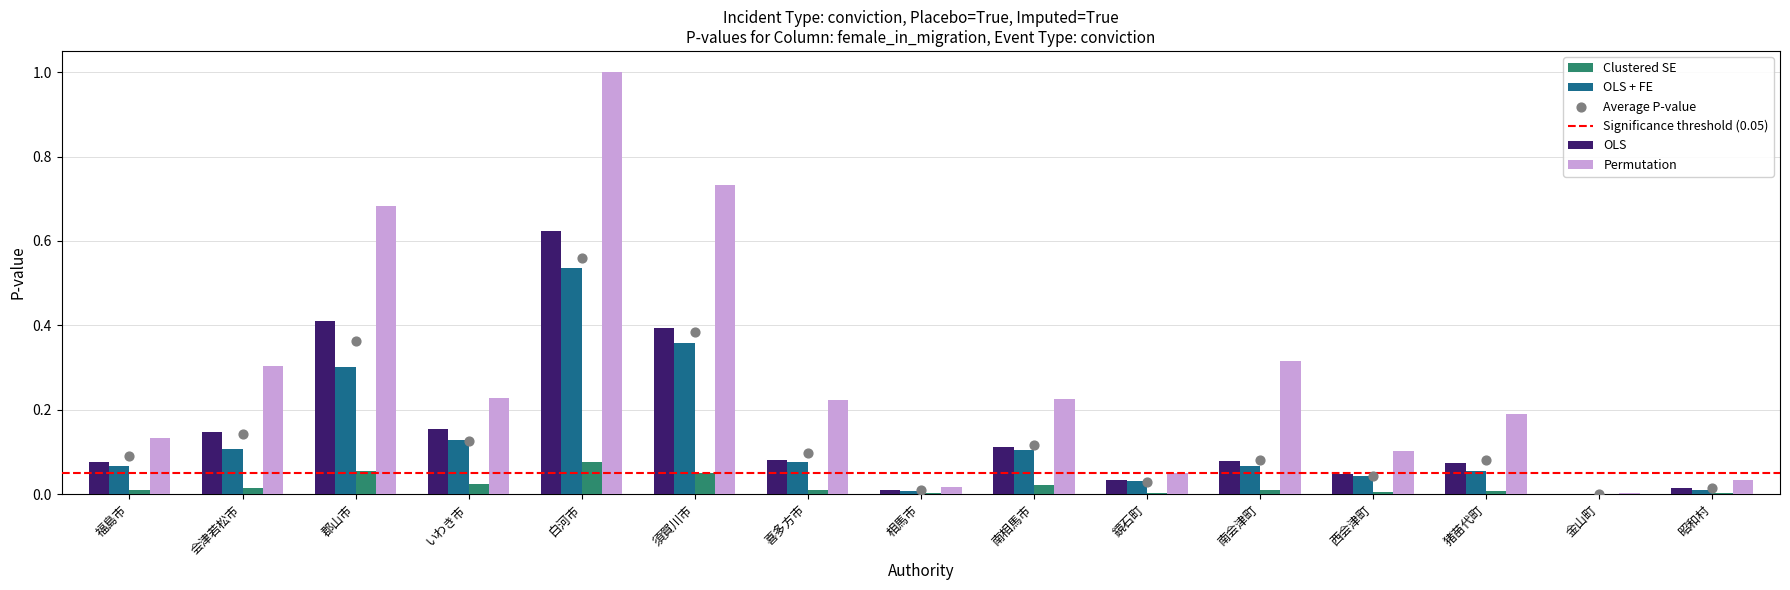

The Permutation series shows 0.1 at 南会津町. True or false?

False